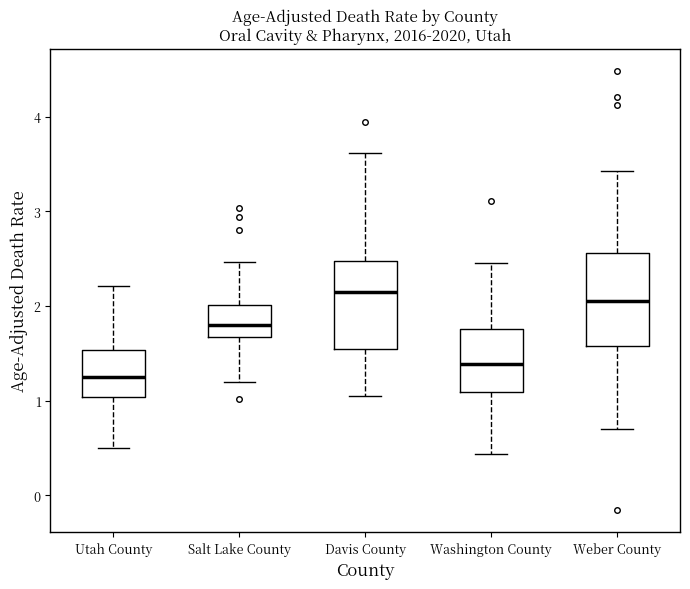

Reading left to right, transcribe this box plot: for each box, give where its median line is, the range the box spans, and where its two whiskers end, as read against the y-axis. The values are not printed on the chart, so give them approximately, as read against the axis.

Utah County: median 1.2, box 1.0 to 1.5, whiskers 0.5 to 2.2
Salt Lake County: median 1.8, box 1.7 to 2.0, whiskers 1.2 to 2.5
Davis County: median 2.1, box 1.5 to 2.5, whiskers 1.0 to 3.6
Washington County: median 1.4, box 1.1 to 1.8, whiskers 0.4 to 2.5
Weber County: median 2.0, box 1.6 to 2.6, whiskers 0.7 to 3.4